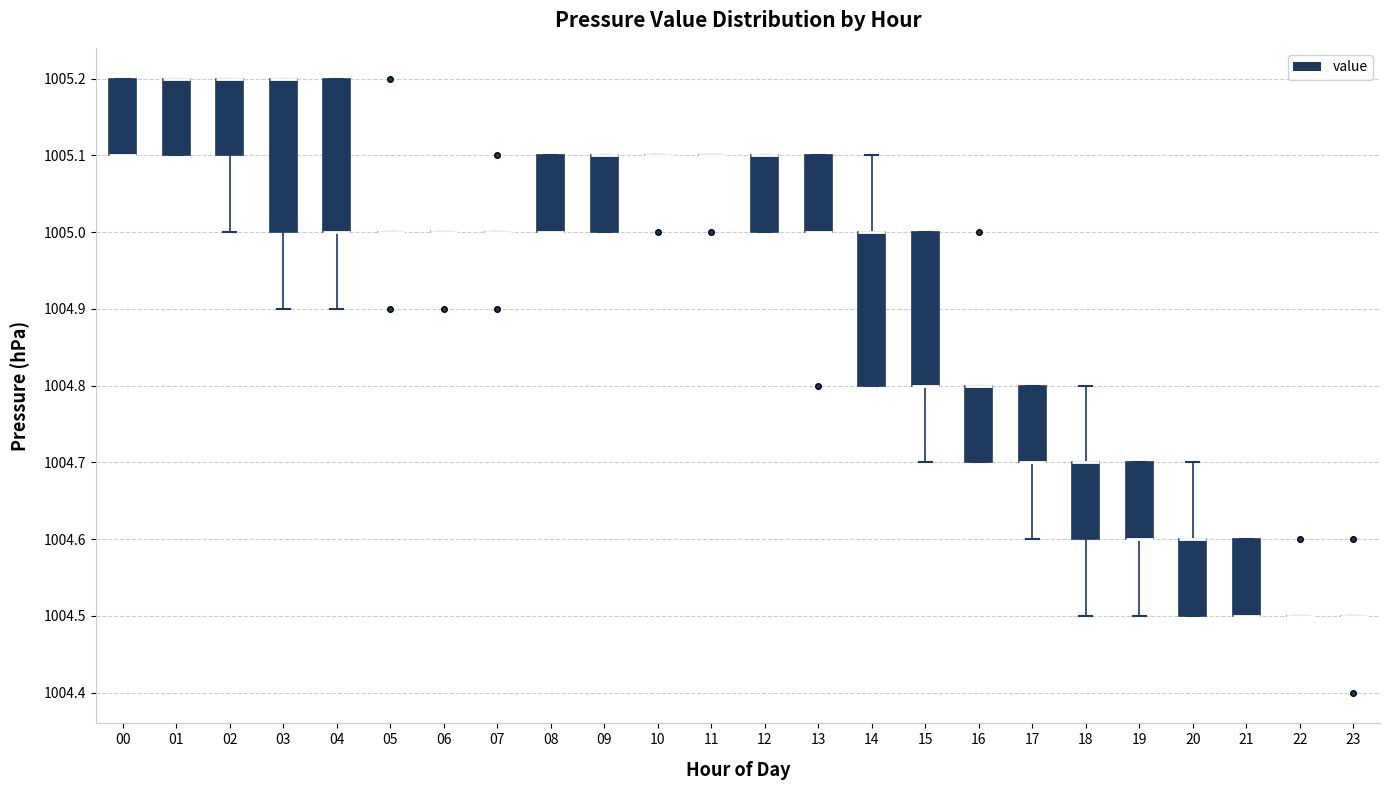

Reading left to right, read every box against the y-axis: the position of its median line, the range the box covers, and the ends of its whiskers. The values are not printed on the chart, so give them approximately, as read against the axis.

00: median 1005.1 (drawn on the box's lower edge), box 1005.1 to 1005.2, whiskers 1005.1 to 1005.2
01: median 1005.2 (drawn on the box's upper edge), box 1005.1 to 1005.2, whiskers 1005.1 to 1005.2
02: median 1005.2 (drawn on the box's upper edge), box 1005.1 to 1005.2, whiskers 1005.0 to 1005.2
03: median 1005.2 (drawn on the box's upper edge), box 1005.0 to 1005.2, whiskers 1004.9 to 1005.2
04: median 1005.0 (drawn on the box's lower edge), box 1005.0 to 1005.2, whiskers 1004.9 to 1005.2
05: box collapsed to a line at 1005.0, whiskers 1005.0 to 1005.0
06: box collapsed to a line at 1005.0, whiskers 1005.0 to 1005.0
07: box collapsed to a line at 1005.0, whiskers 1005.0 to 1005.0
08: median 1005.0 (drawn on the box's lower edge), box 1005.0 to 1005.1, whiskers 1005.0 to 1005.1
09: median 1005.1 (drawn on the box's upper edge), box 1005.0 to 1005.1, whiskers 1005.0 to 1005.1
10: box collapsed to a line at 1005.1, whiskers 1005.1 to 1005.1
11: box collapsed to a line at 1005.1, whiskers 1005.1 to 1005.1
12: median 1005.1 (drawn on the box's upper edge), box 1005.0 to 1005.1, whiskers 1005.0 to 1005.1
13: median 1005.0 (drawn on the box's lower edge), box 1005.0 to 1005.1, whiskers 1005.0 to 1005.1
14: median 1005.0 (drawn on the box's upper edge), box 1004.8 to 1005.0, whiskers 1004.8 to 1005.1
15: median 1004.8 (drawn on the box's lower edge), box 1004.8 to 1005.0, whiskers 1004.7 to 1005.0
16: median 1004.8 (drawn on the box's upper edge), box 1004.7 to 1004.8, whiskers 1004.7 to 1004.8
17: median 1004.7 (drawn on the box's lower edge), box 1004.7 to 1004.8, whiskers 1004.6 to 1004.8
18: median 1004.7 (drawn on the box's upper edge), box 1004.6 to 1004.7, whiskers 1004.5 to 1004.8
19: median 1004.6 (drawn on the box's lower edge), box 1004.6 to 1004.7, whiskers 1004.5 to 1004.7
20: median 1004.6 (drawn on the box's upper edge), box 1004.5 to 1004.6, whiskers 1004.5 to 1004.7
21: median 1004.5 (drawn on the box's lower edge), box 1004.5 to 1004.6, whiskers 1004.5 to 1004.6
22: box collapsed to a line at 1004.5, whiskers 1004.5 to 1004.5
23: box collapsed to a line at 1004.5, whiskers 1004.5 to 1004.5